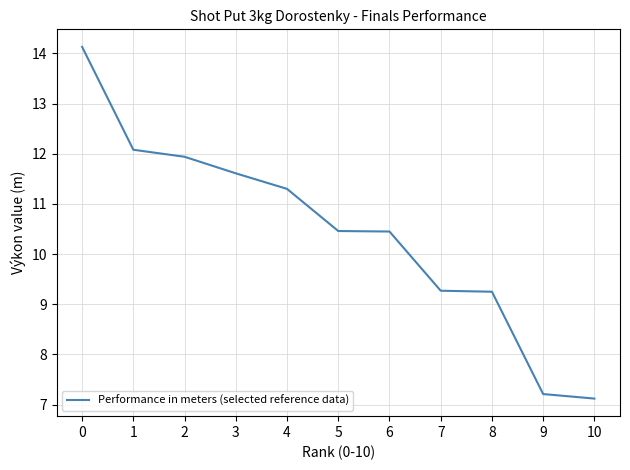

What is the ratio of the value at 0 to the value at 4?

1.3